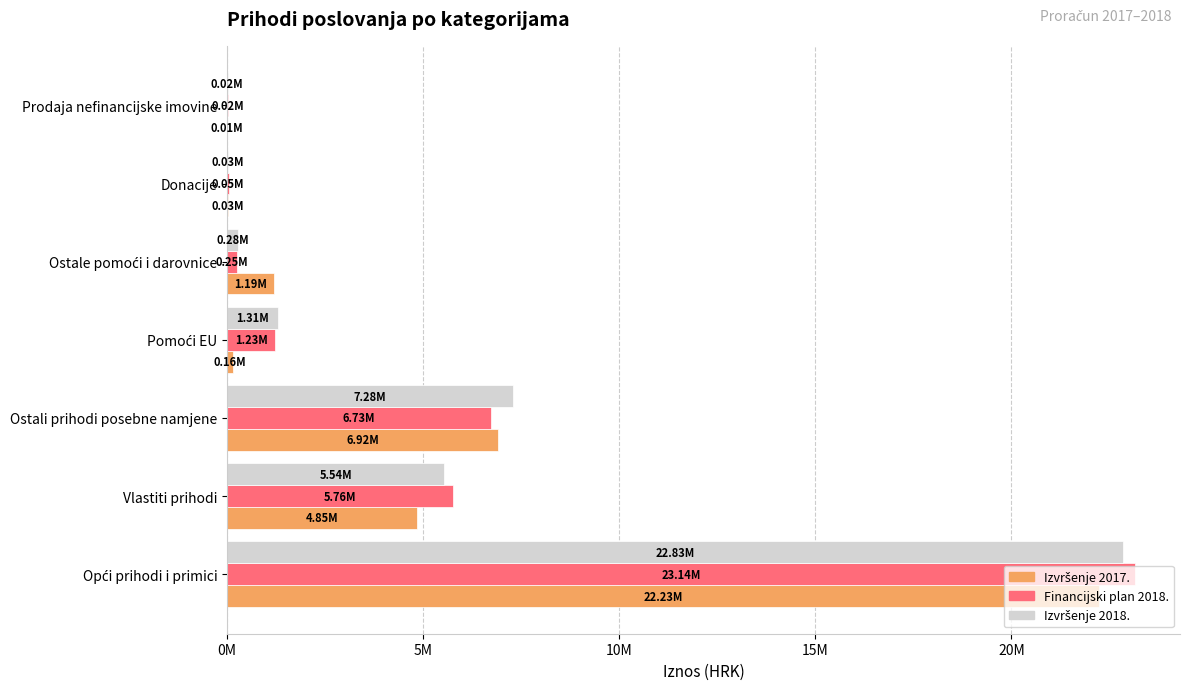

What is the difference between the maximum and minimum values in the Financijski plan 2018. series?

23121887.0